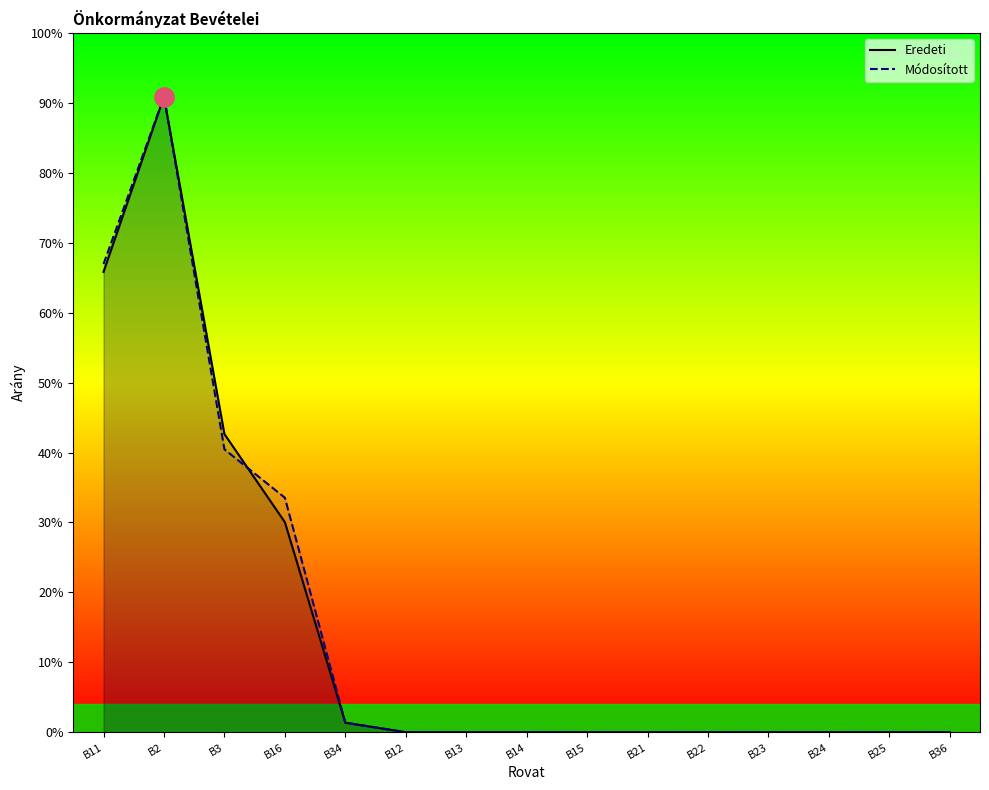

What is the sum of all Módosított values?

601653635